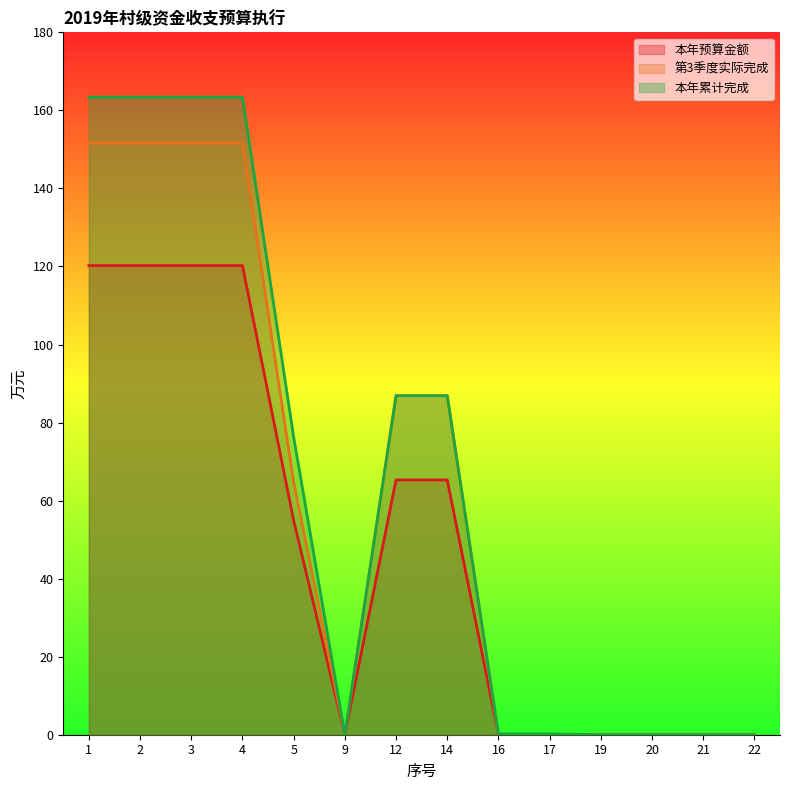

The 本年预算金额 series shows 0.0 at 16. True or false?

True